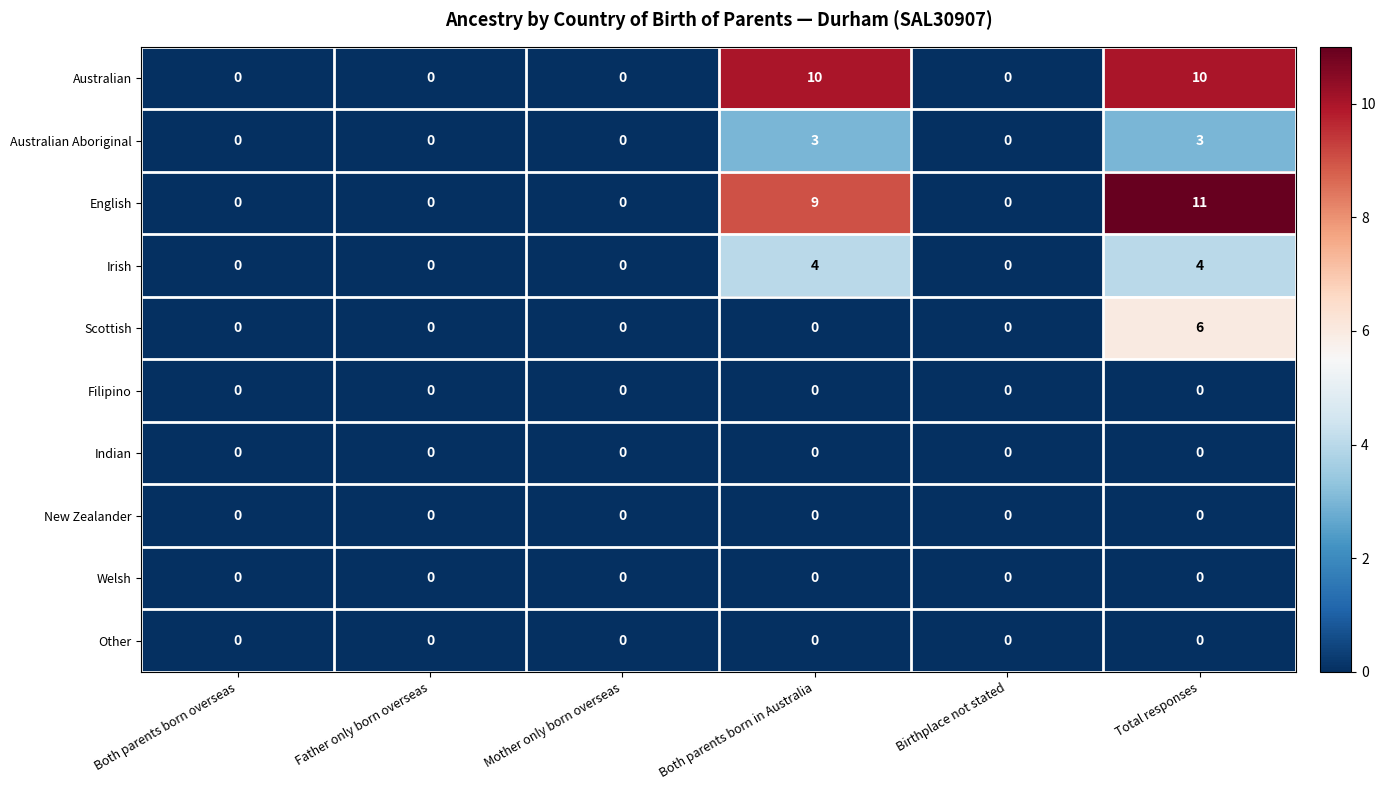

Is the value of Australian at Total responses greater than the value of Australian Aboriginal at Total responses?

Yes